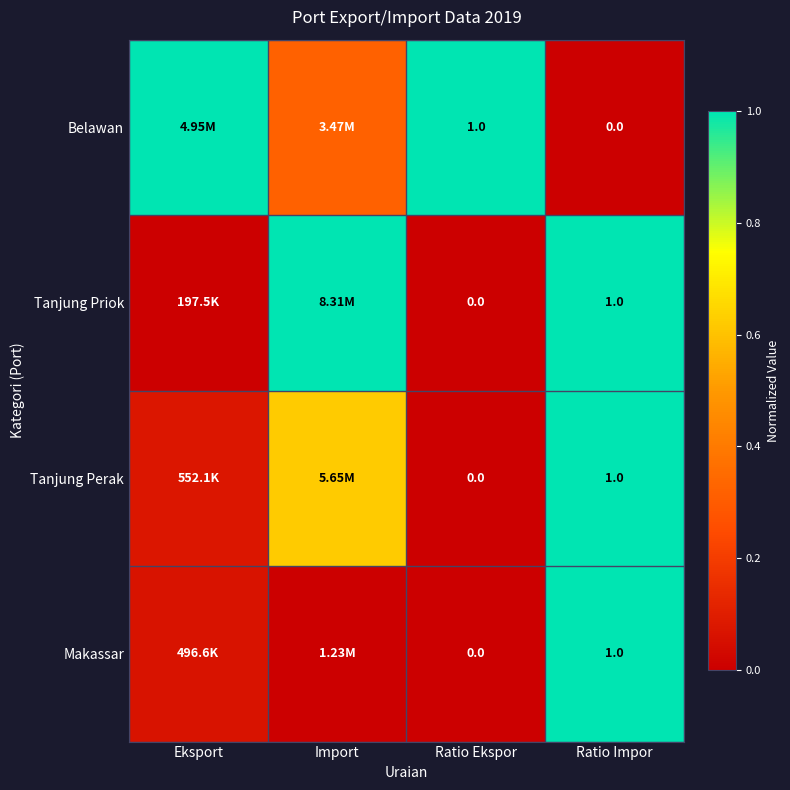

Is the value of Makassar at Ratio Ekspor greater than the value of Tanjung Perak at Ratio Impor?

No